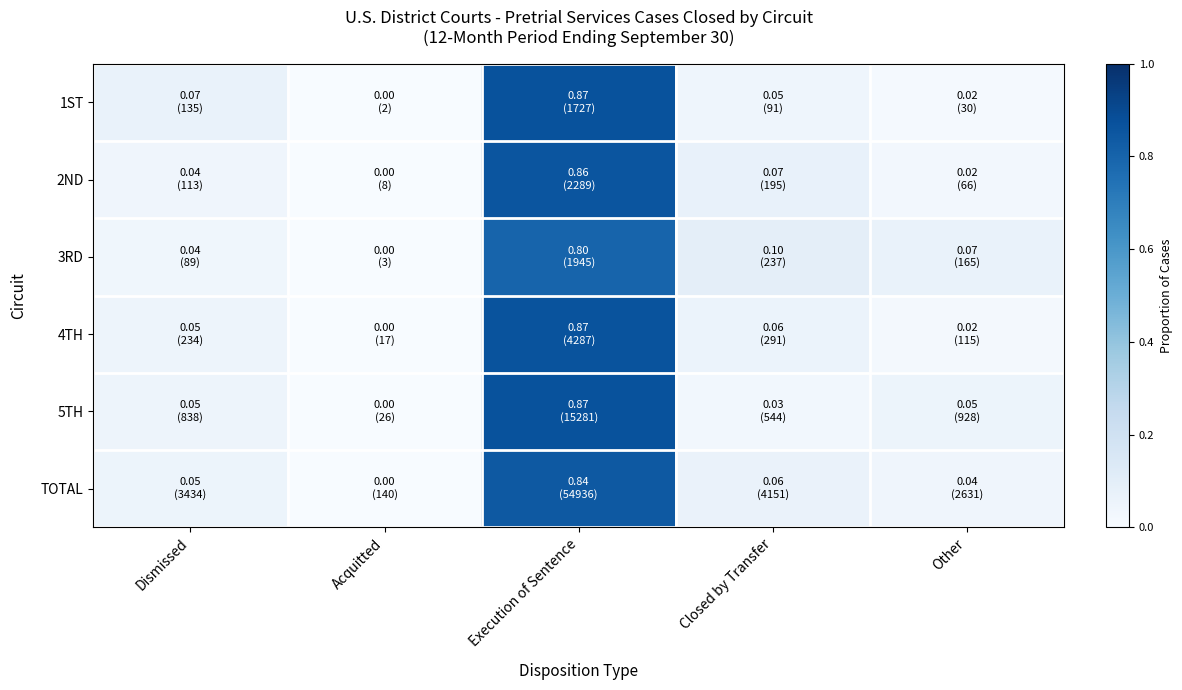

Rank the series by their maximum value, from lowest to highest.

3RD, TOTAL, 2ND, 4TH, 5TH, 1ST